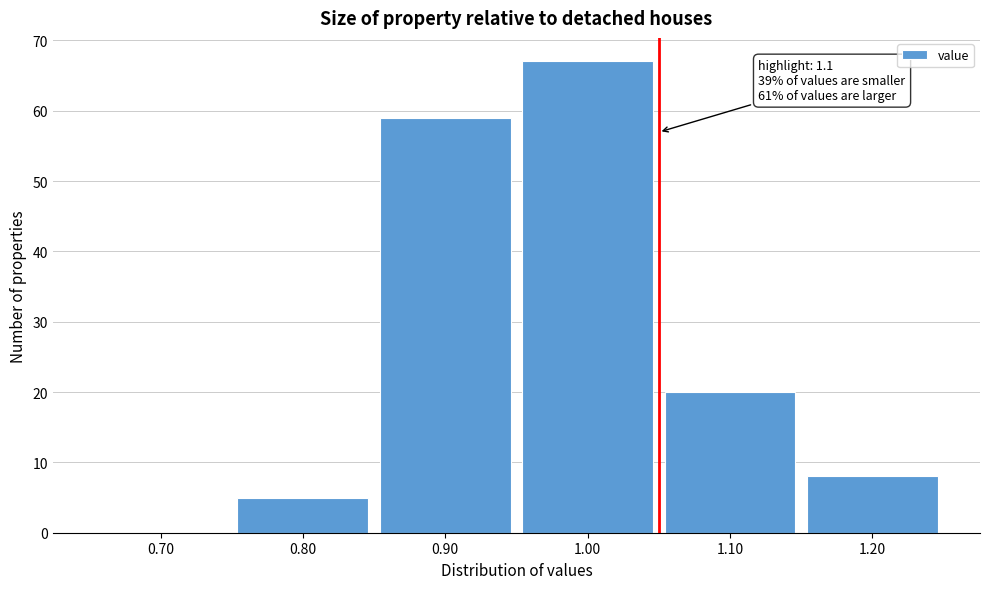

Reading right to left, list all the values displayed in this chart.

1.20=8	1.10=20	1.00=67	0.90=59	0.80=5	0.70=0